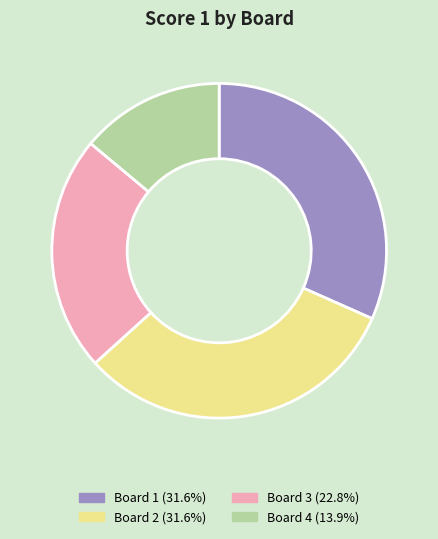

How many slices are in this pie chart?

4